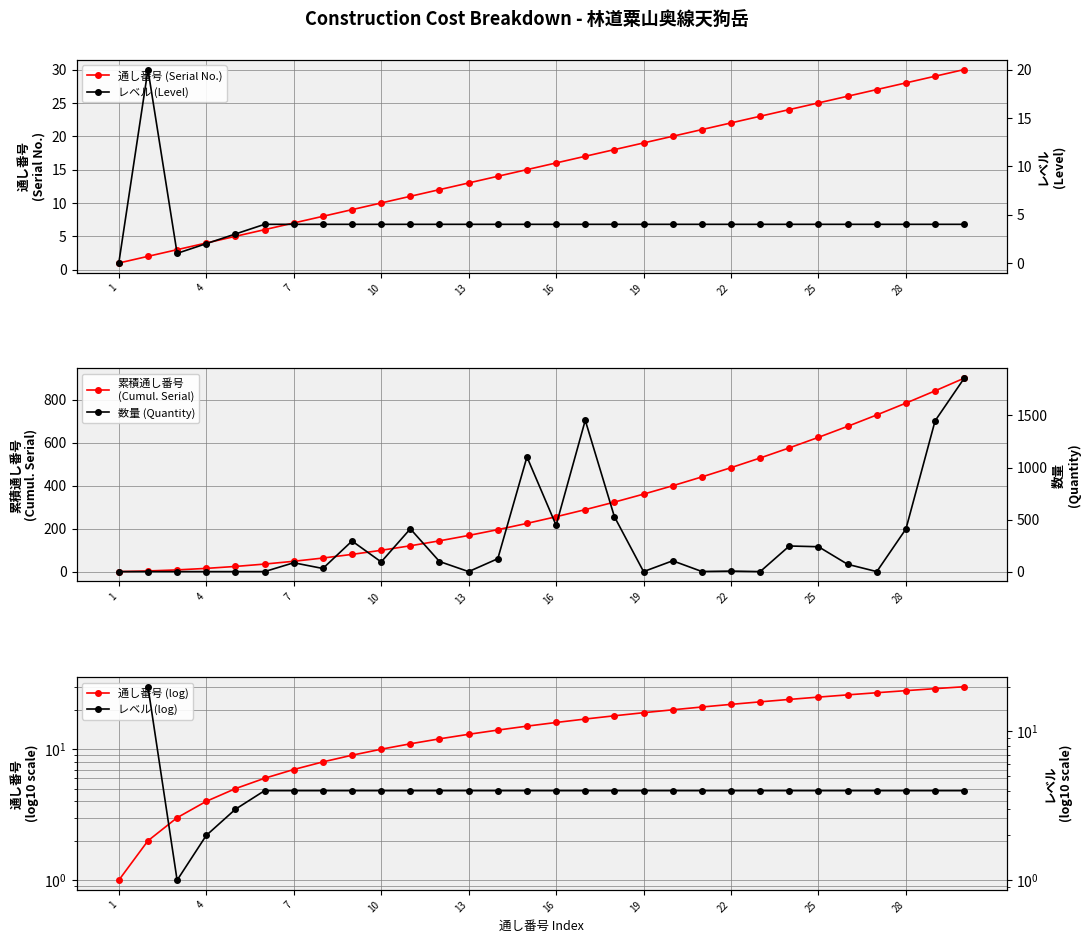

How many interior local peaks does the レベル (Level) series have?

1